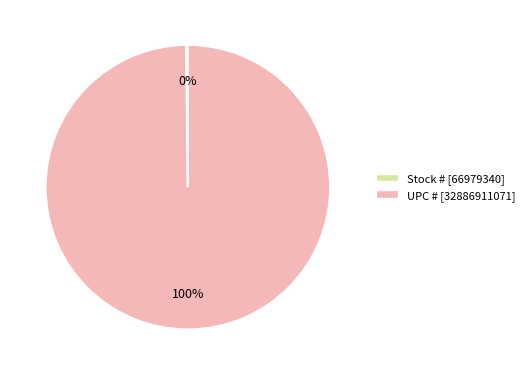

Which category has the biggest portion of the pie?

UPC #